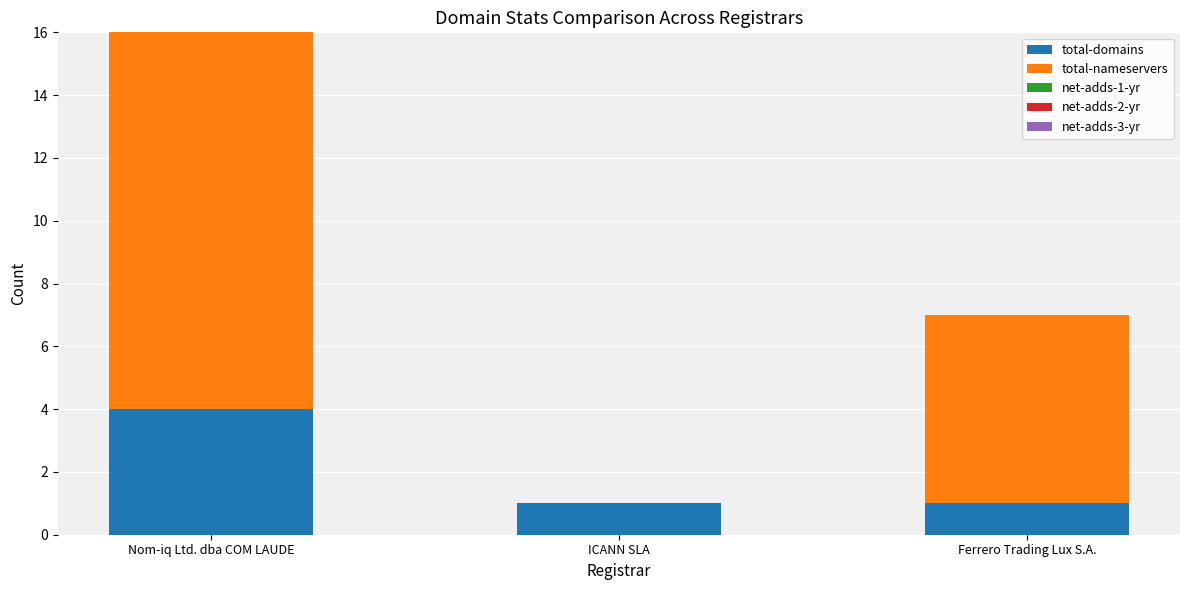

What is the total value across all series at Ferrero Trading Lux S.A.?

7